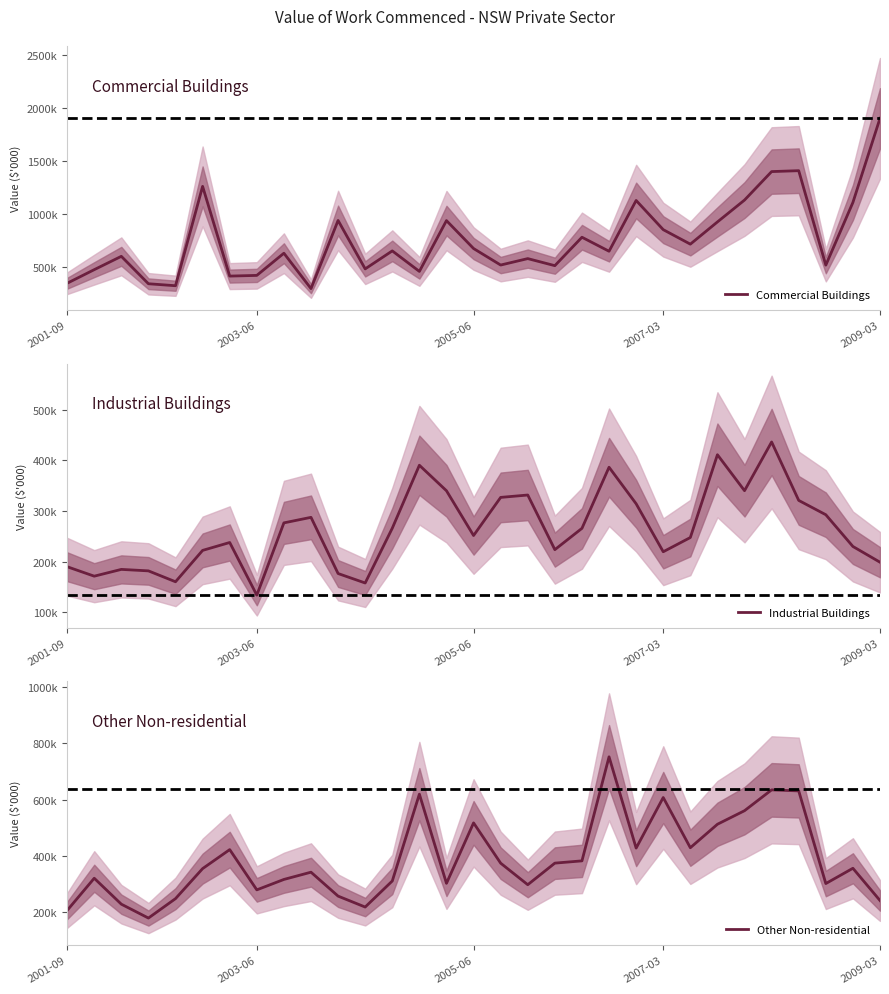

Which category has the lowest value in the Industrial Buildings series?

2003-06